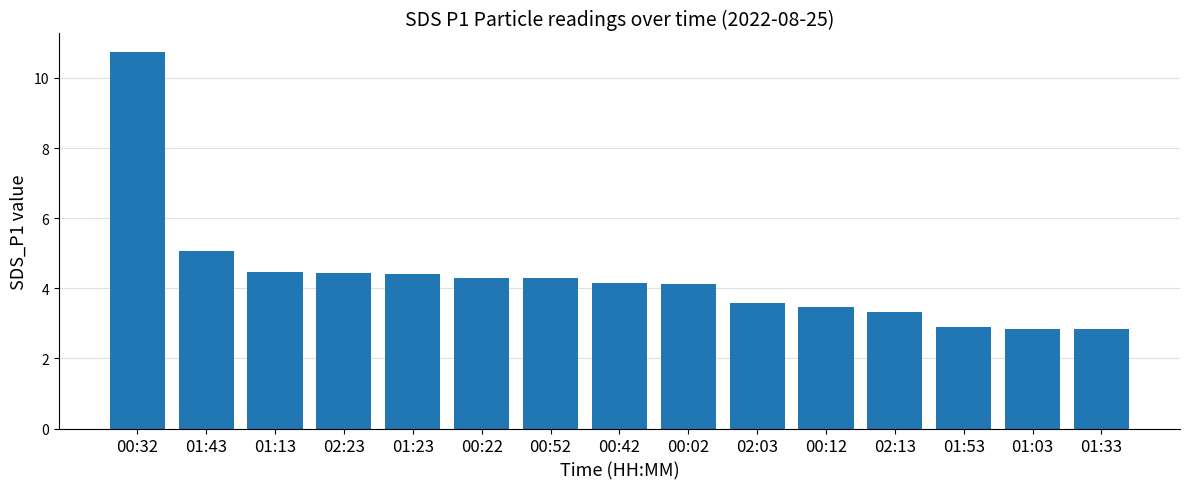

Where does the data first go above 4?

00:32